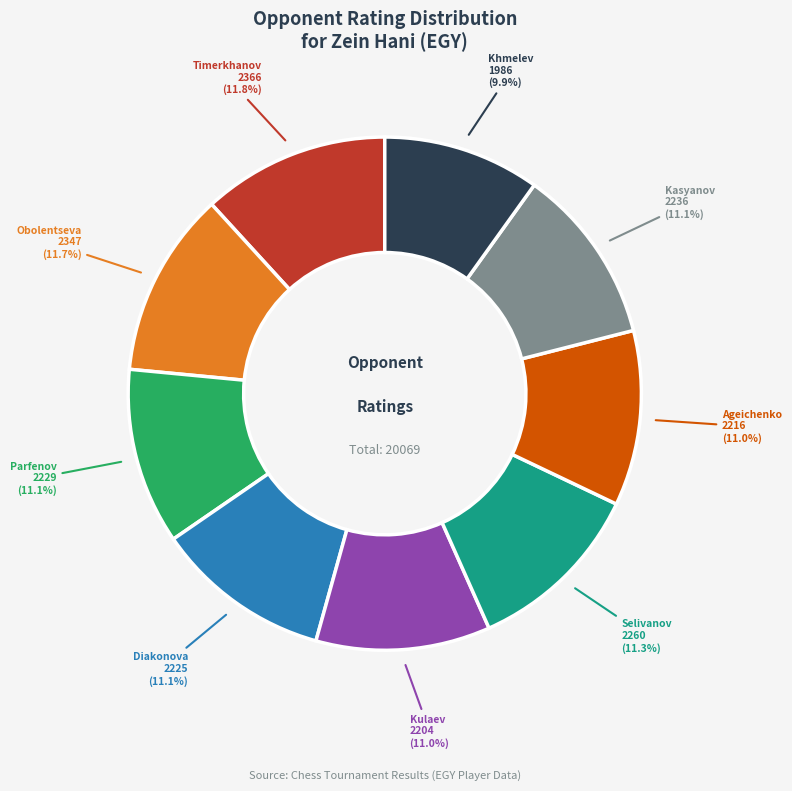

Is there any slice that represents more than half of the pie?

No